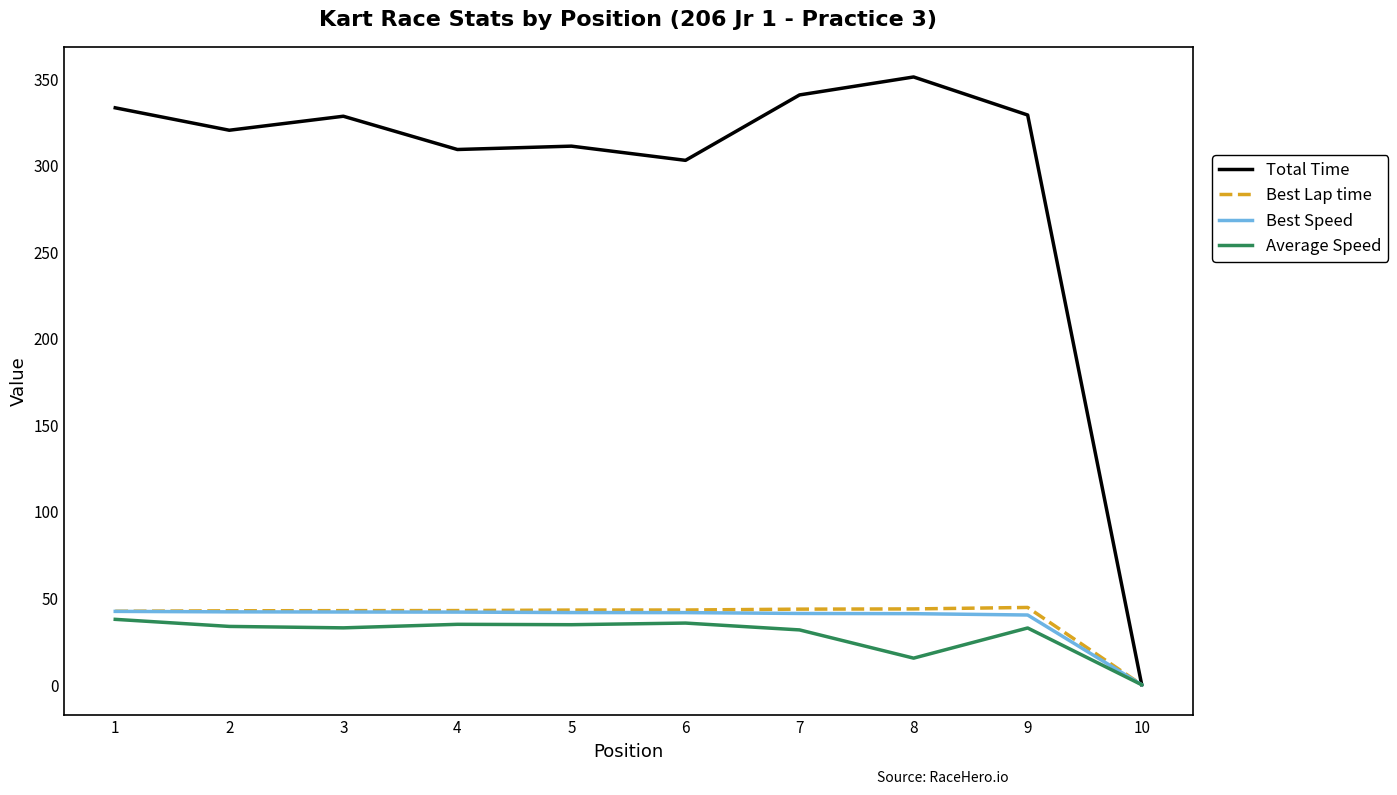

Which series has the widest spread of values?

Total Time